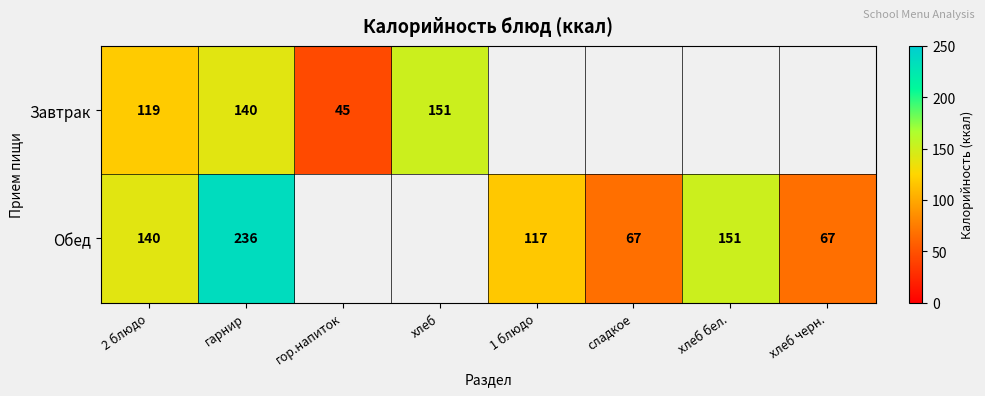

What is the difference between the highest and lowest values at 2 блюдо?

21